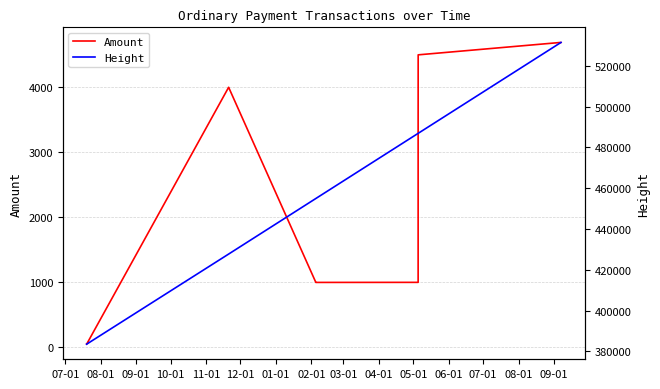

What is the maximum value for Amount?

4690